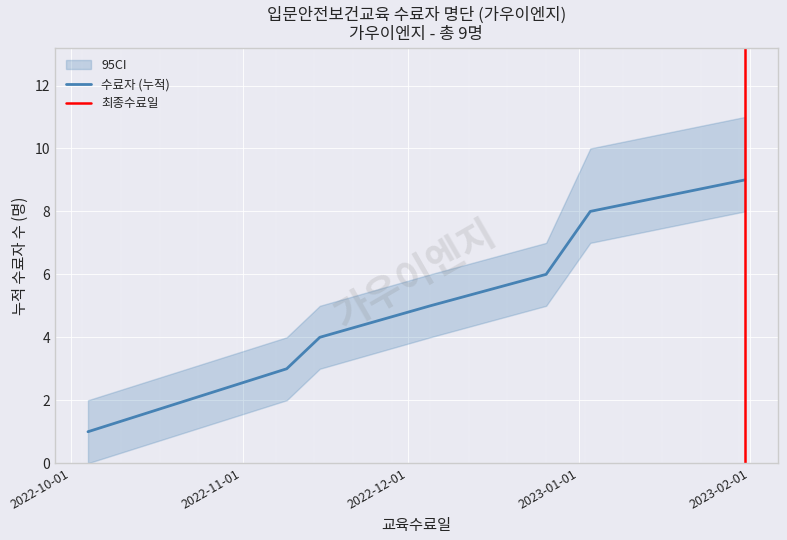

What is the lowest value of the CI_upper series?

2